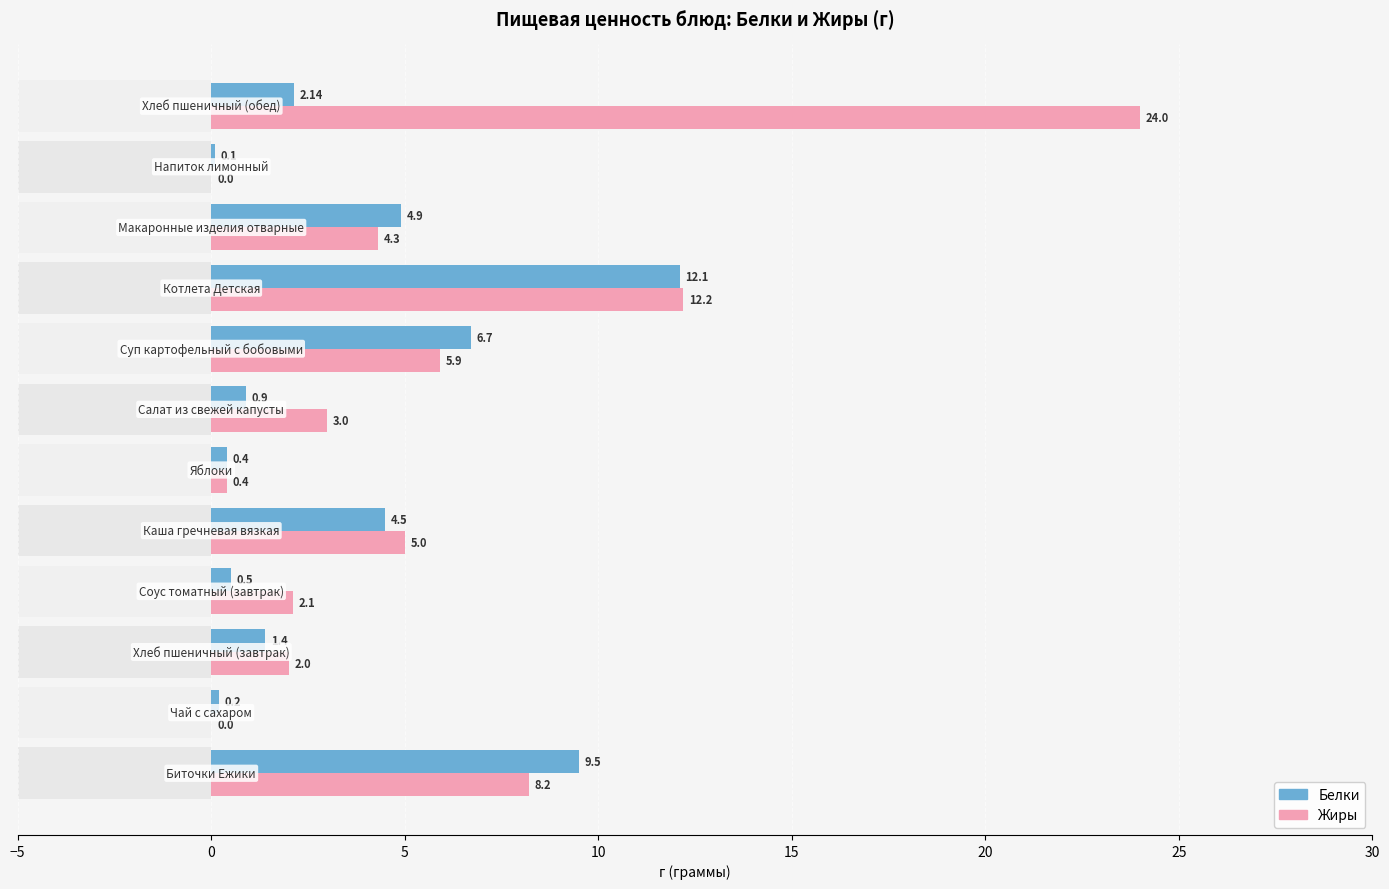

What are all the series names shown in the legend?

Белки, Жиры